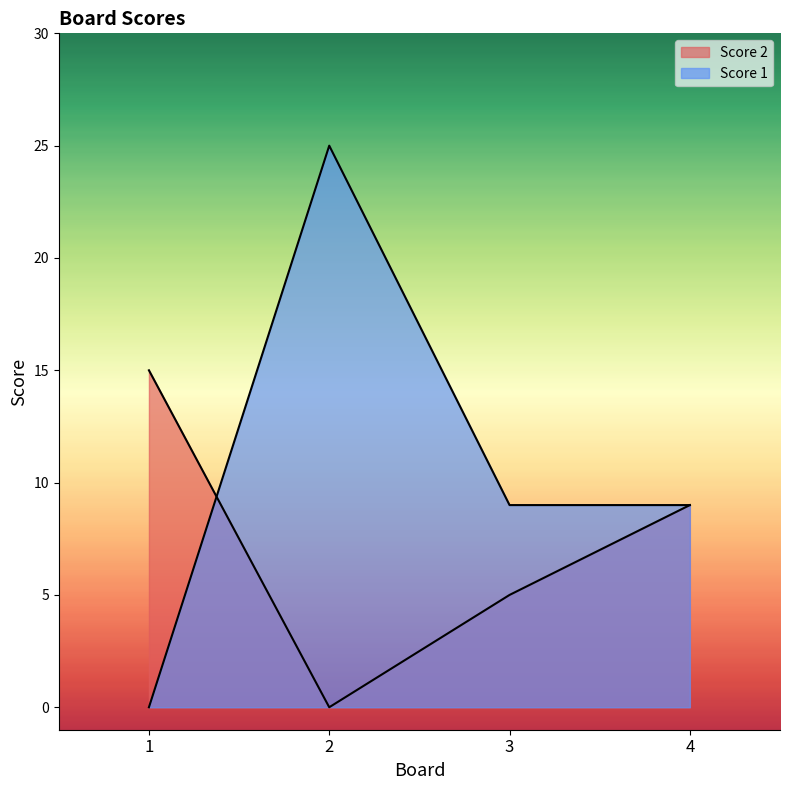

What is the value of the Score 2 point at the 4th from the left?

9